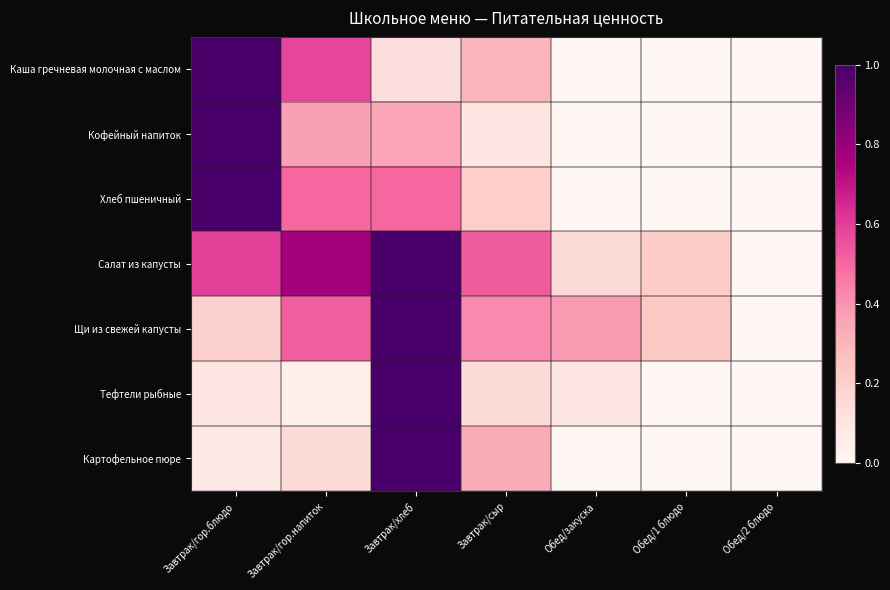

Which series has the largest range (max minus min)?

Каша гречневая молочная с маслом